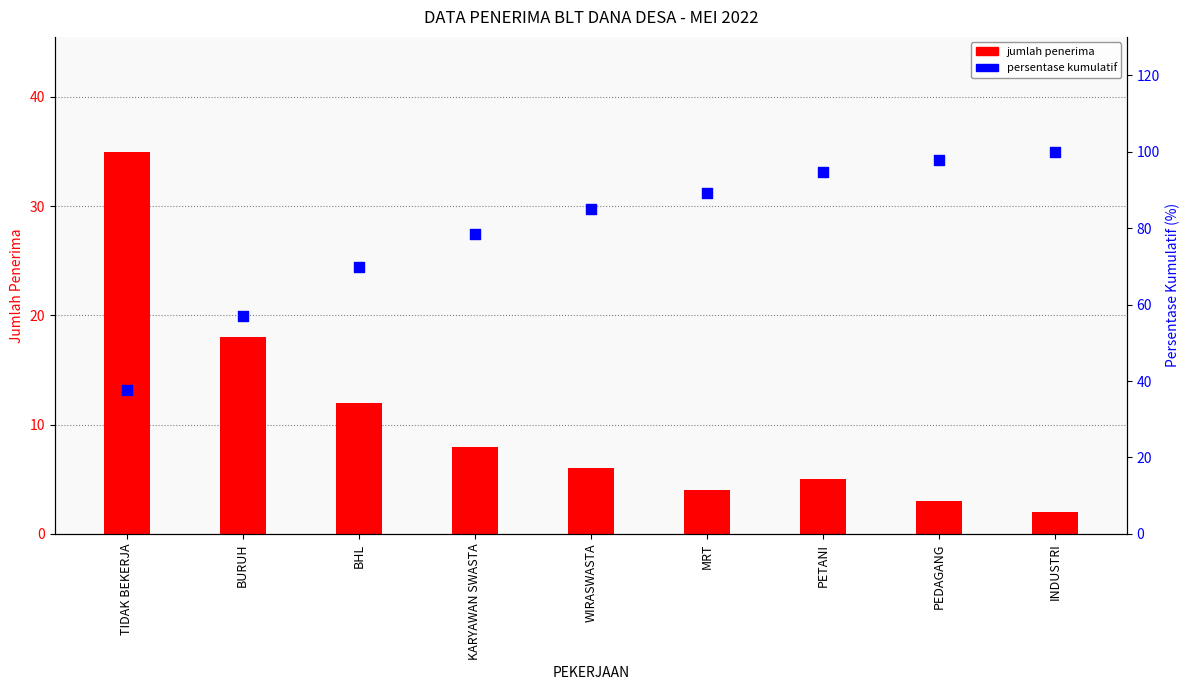

Which series reaches the maximum Y coordinate?

persentase kumulatif